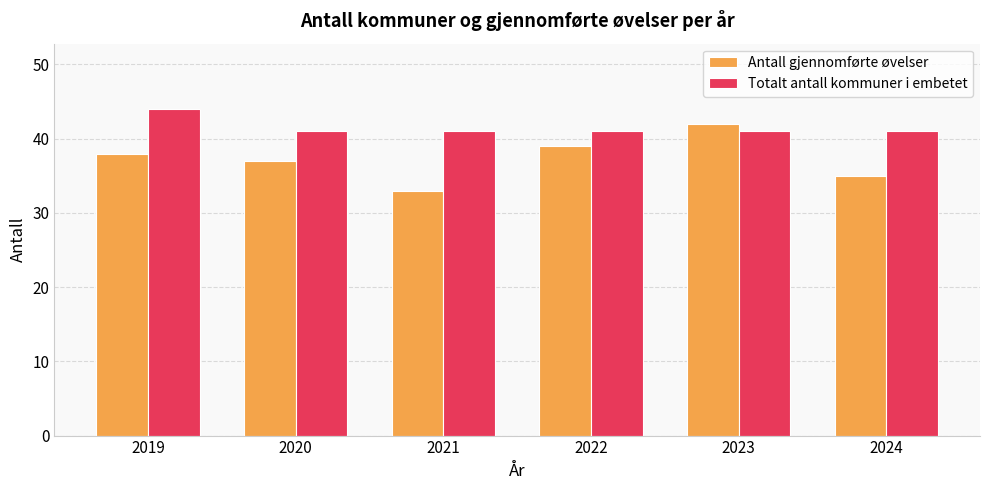

How many bars are there in total?

12